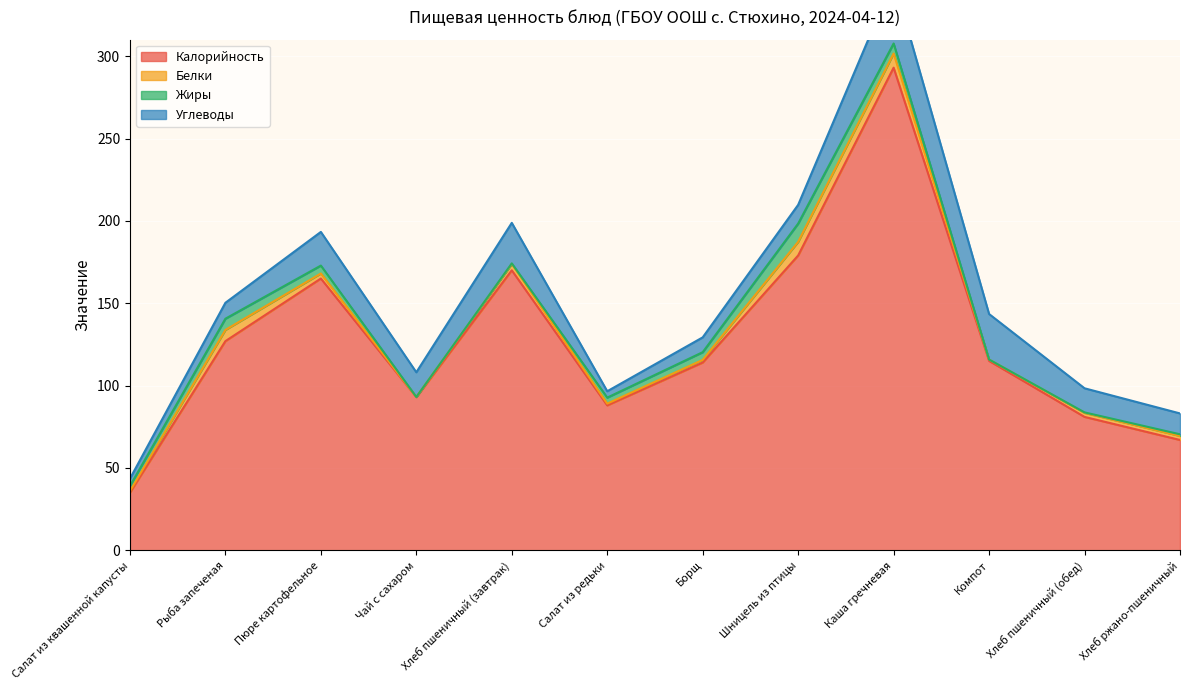

Between Борщ and Хлеб пшеничный (обед), which is larger?

Борщ